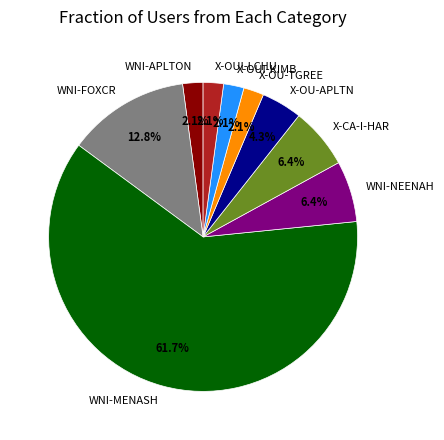

Which category has the biggest portion of the pie?

WNI-MENASH